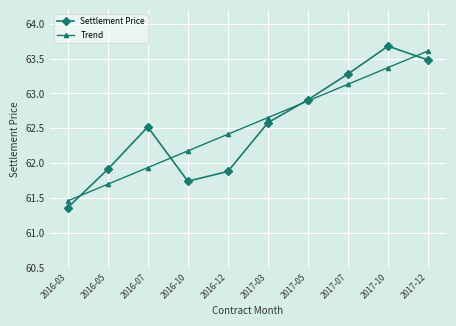

At how many categories does at least one series exceed 63?

3